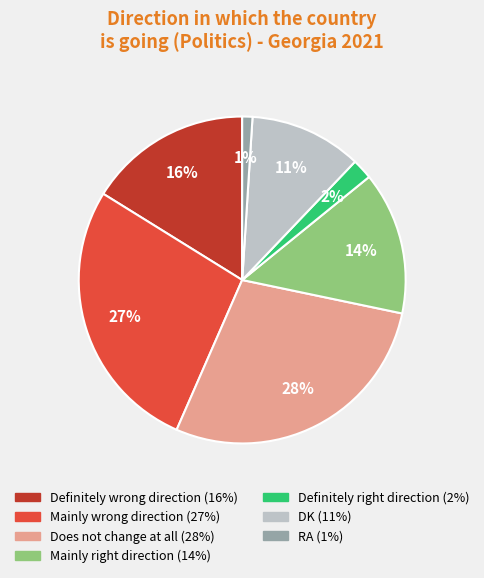

To the nearest percent, what is the average slice percentage?

14%